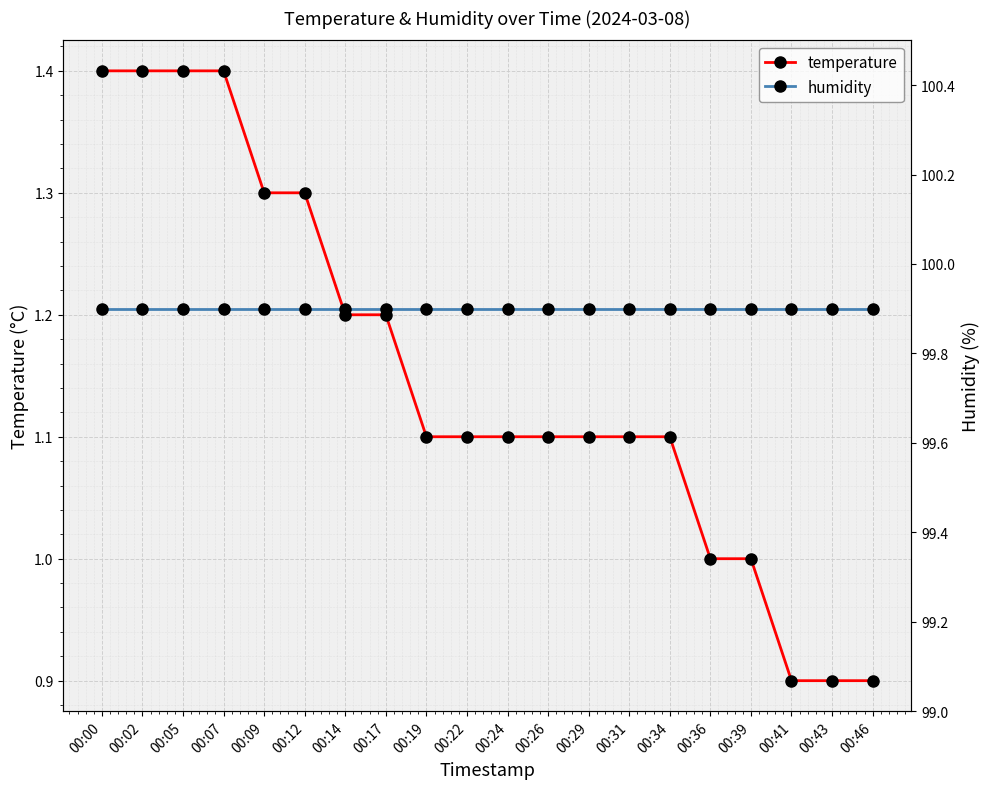

True or false: temperature and humidity intersect in this chart.

False